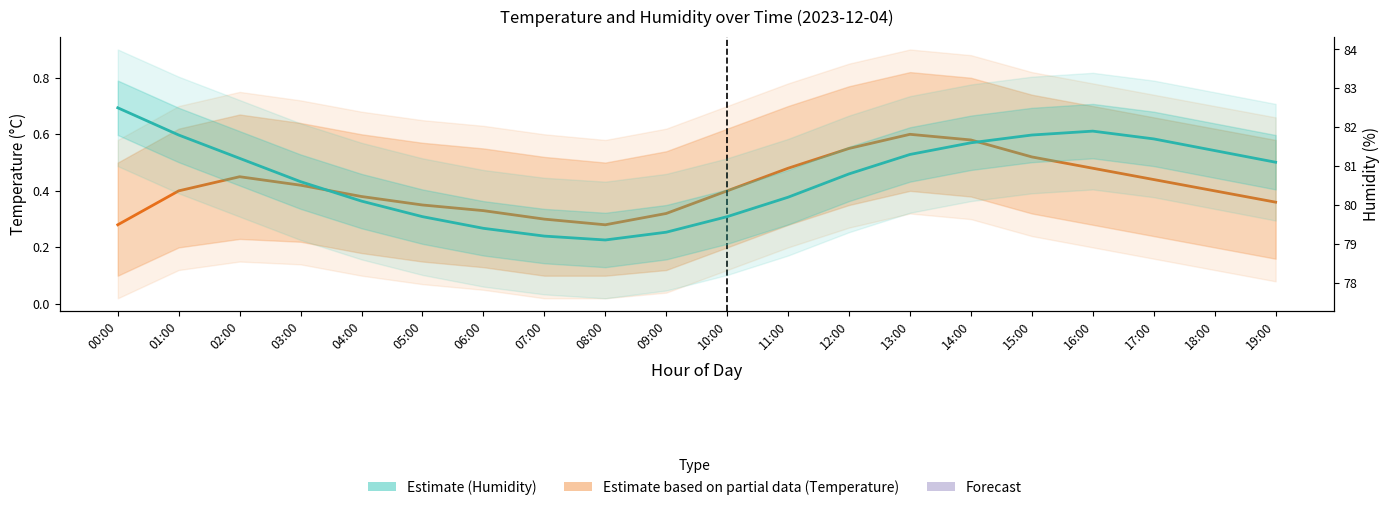

What is the difference between the maximum and minimum values in the Temperature (Estimate based on partial data) series?

0.3